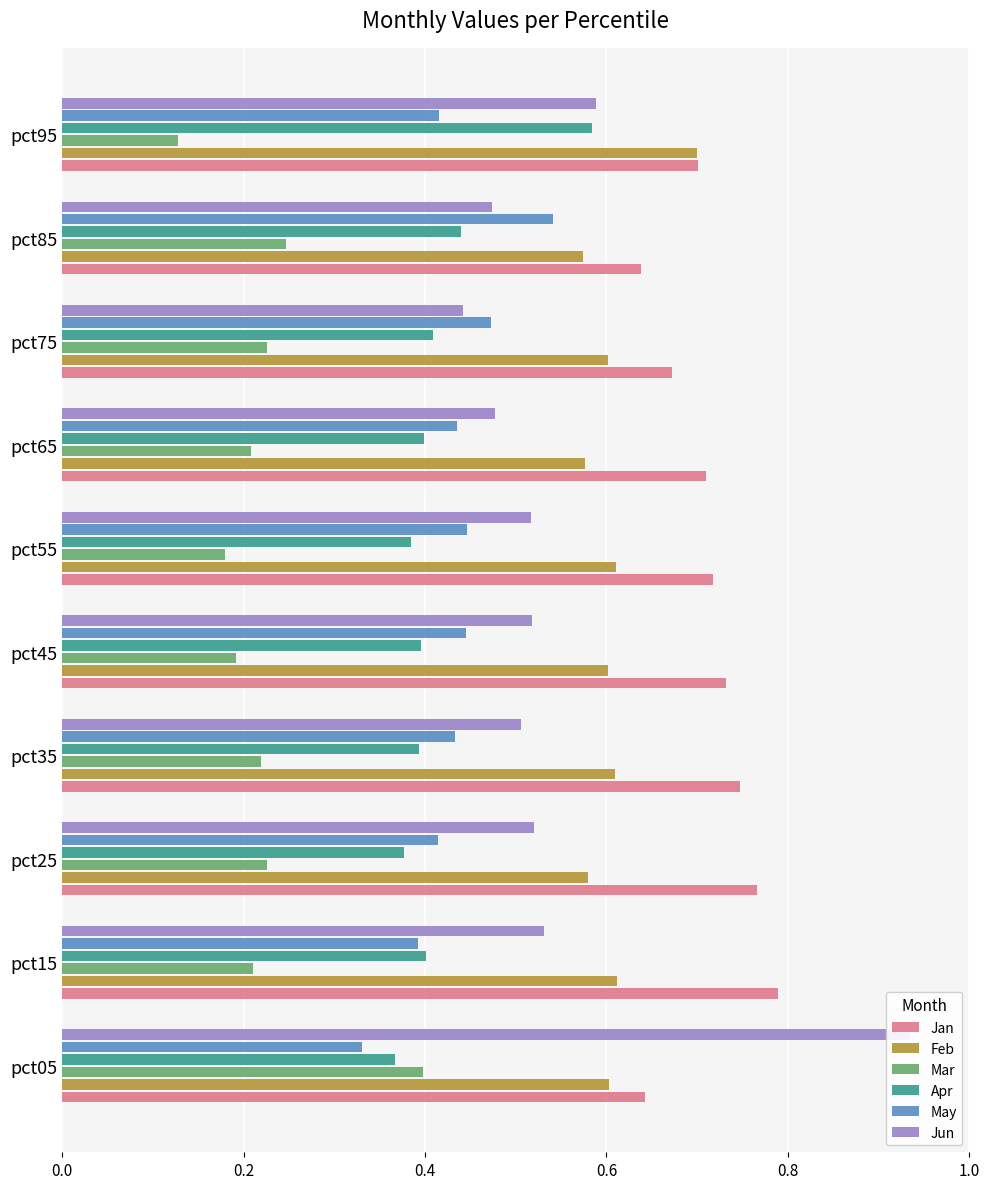

The value of Jan at pct25 is 0.3. True or false?

False